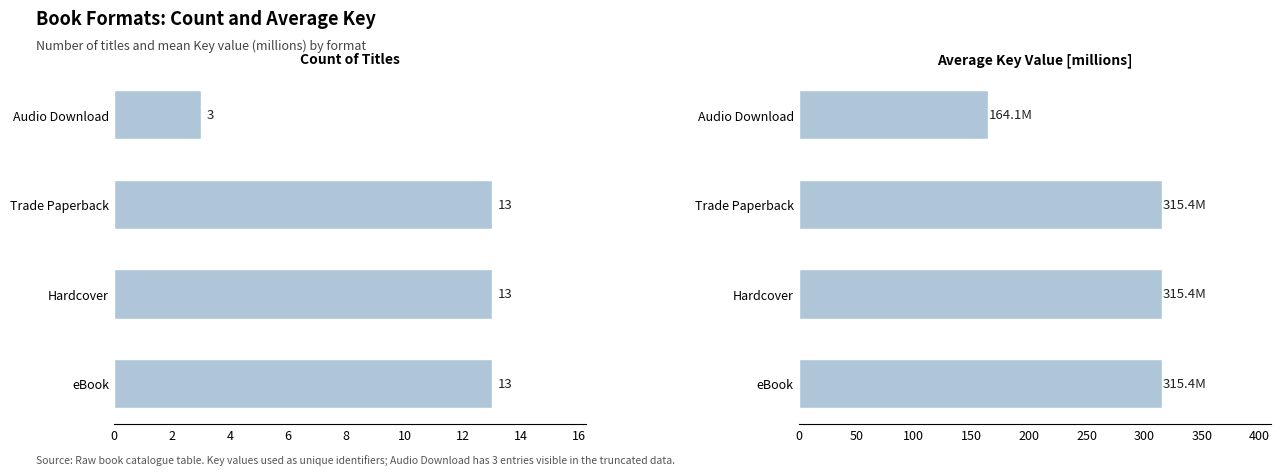

What is the total value across all series at Trade Paperback?

328.4